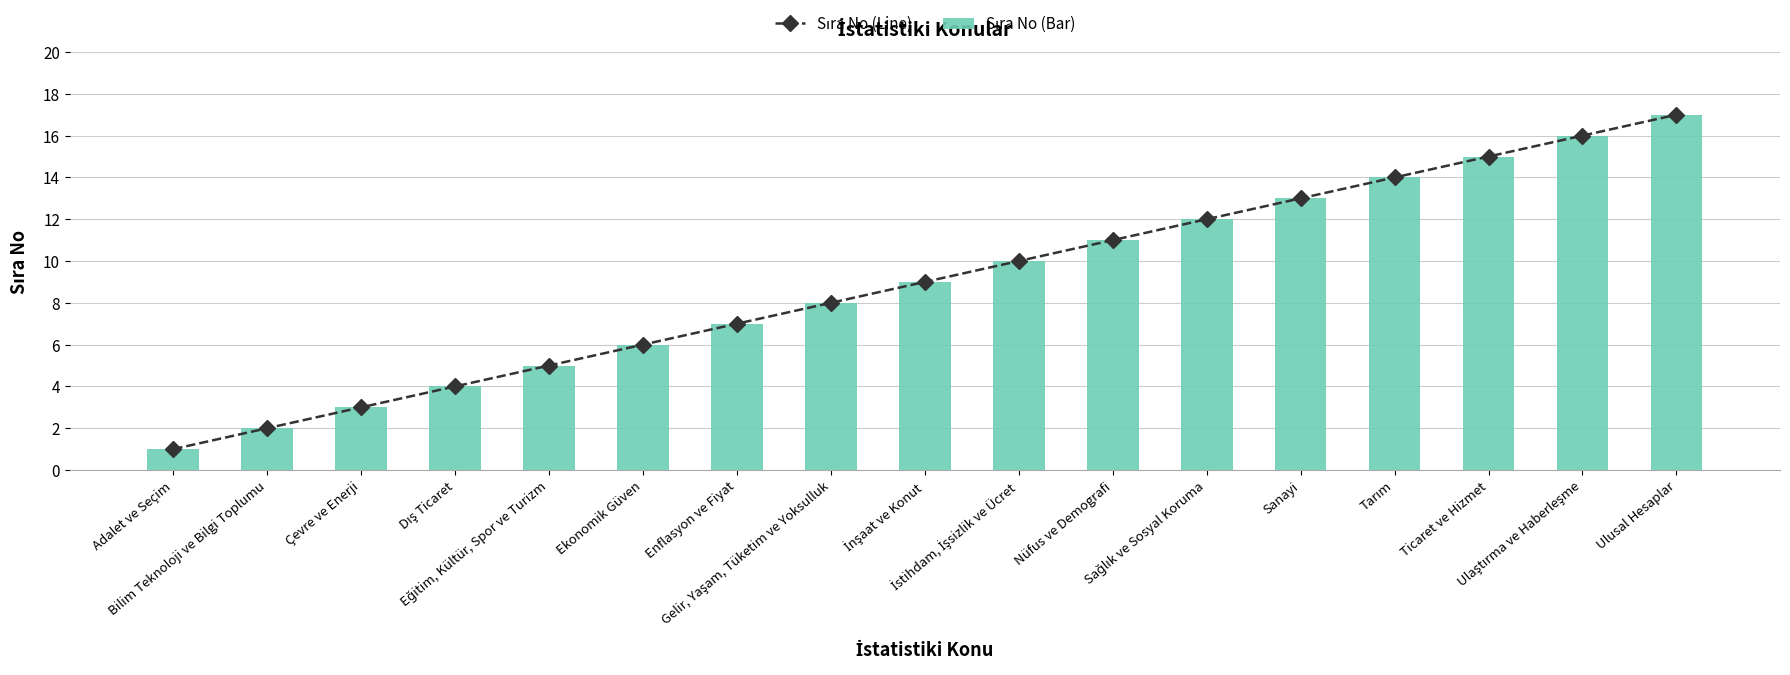

What is the difference between the maximum and minimum values in the Sıra No (Bar) series?

16